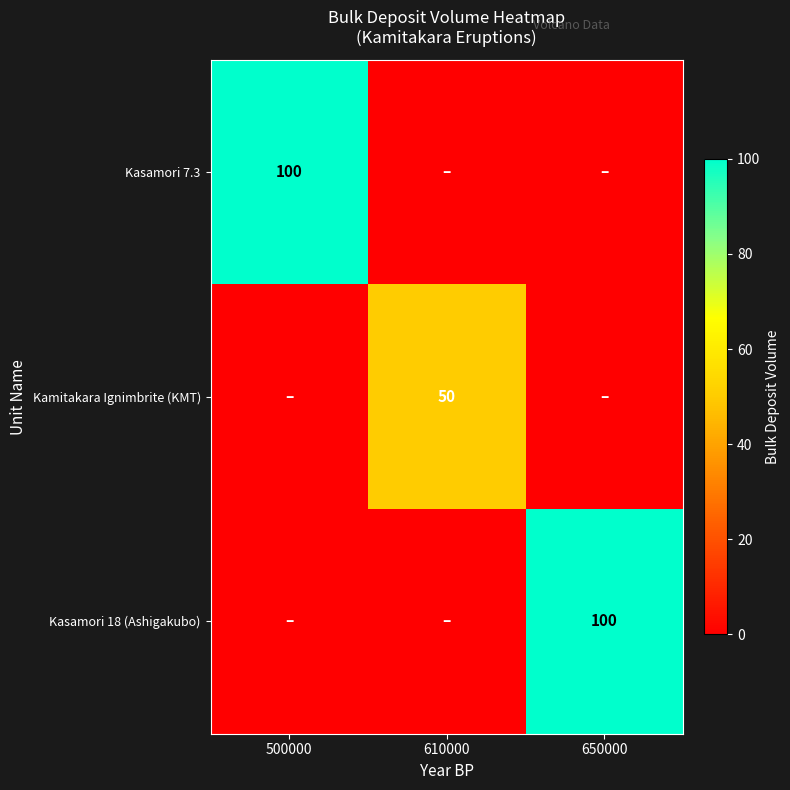

The Kasamori 7.3 series shows 100 at 500000. True or false?

True